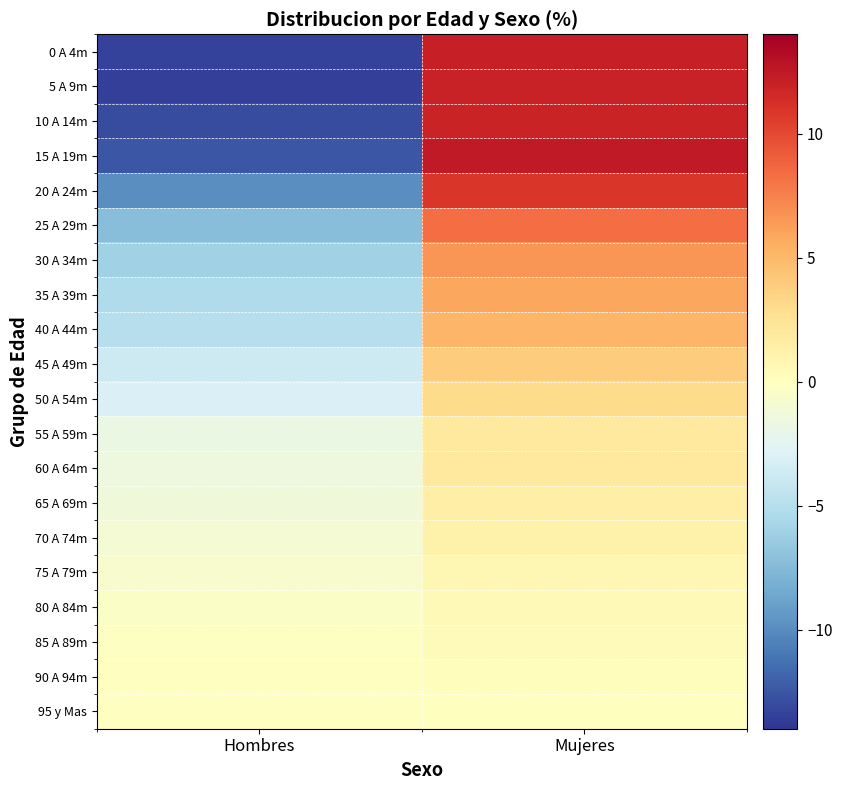

Rank the series by their maximum value, from highest to lowest.

15 A 19m, 0 A 4m, 5 A 9m, 10 A 14m, 20 A 24m, 25 A 29m, 30 A 34m, 35 A 39m, 40 A 44m, 45 A 49m, 50 A 54m, 55 A 59m, 60 A 64m, 65 A 69m, 70 A 74m, 75 A 79m, 80 A 84m, 85 A 89m, 90 A 94m, 95 y Mas